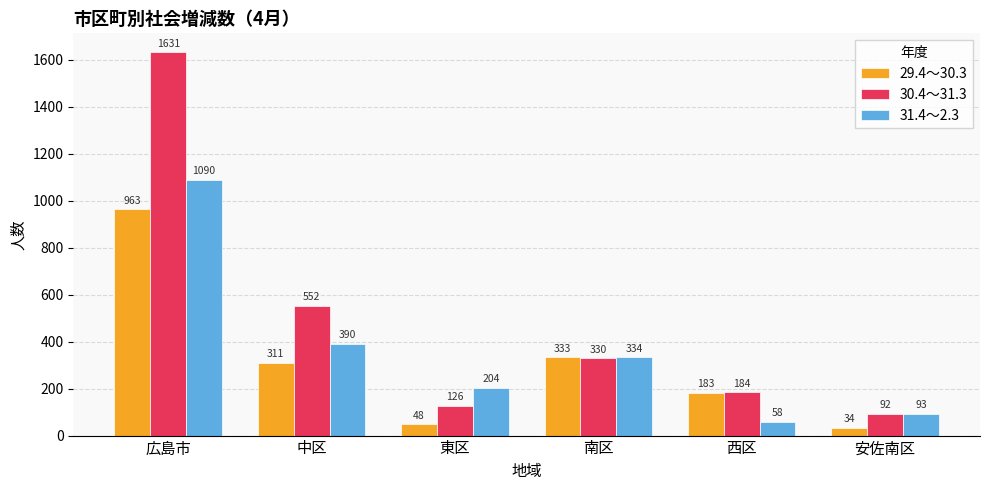

What is the value of the 31.4～2.3 bar at the 3rd from the left?

204